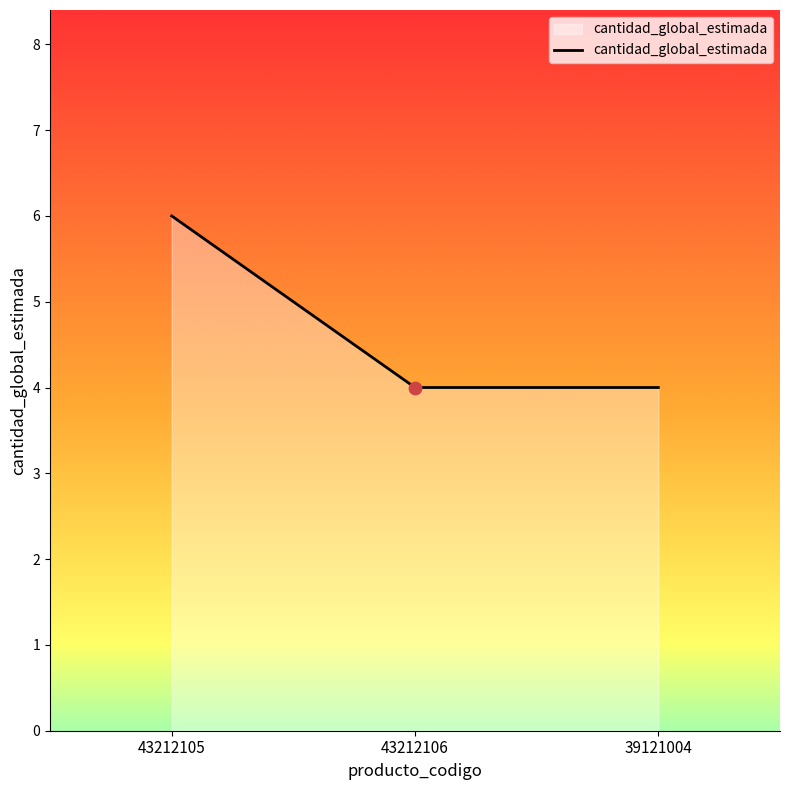

What is the ratio of the value at 43212105 to the value at 43212106?

1.5